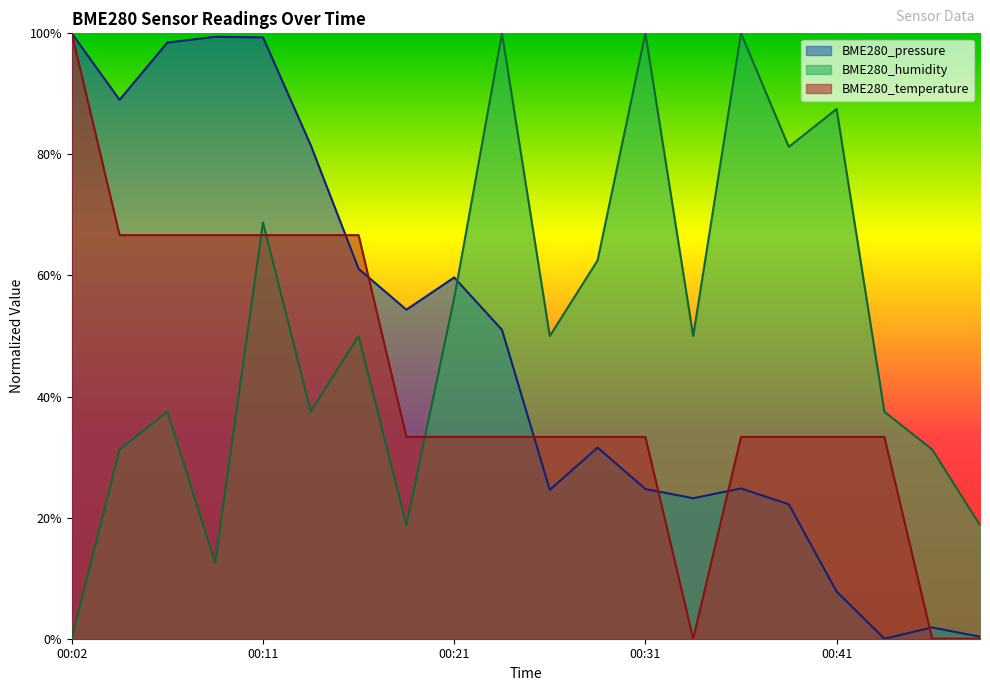

What is the value of the BME280_temperature point at the 10th from the left?

0.3